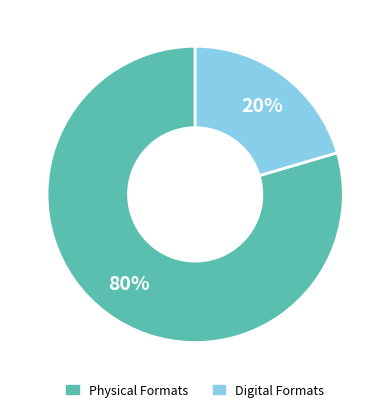

To the nearest percent, what is the average slice percentage?

50%